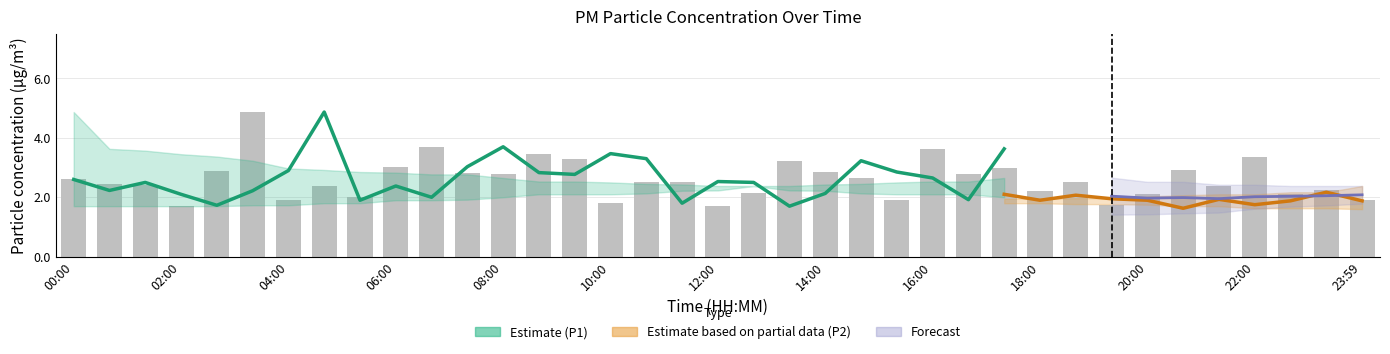

How many values in the P1_lower series are below 2?

12